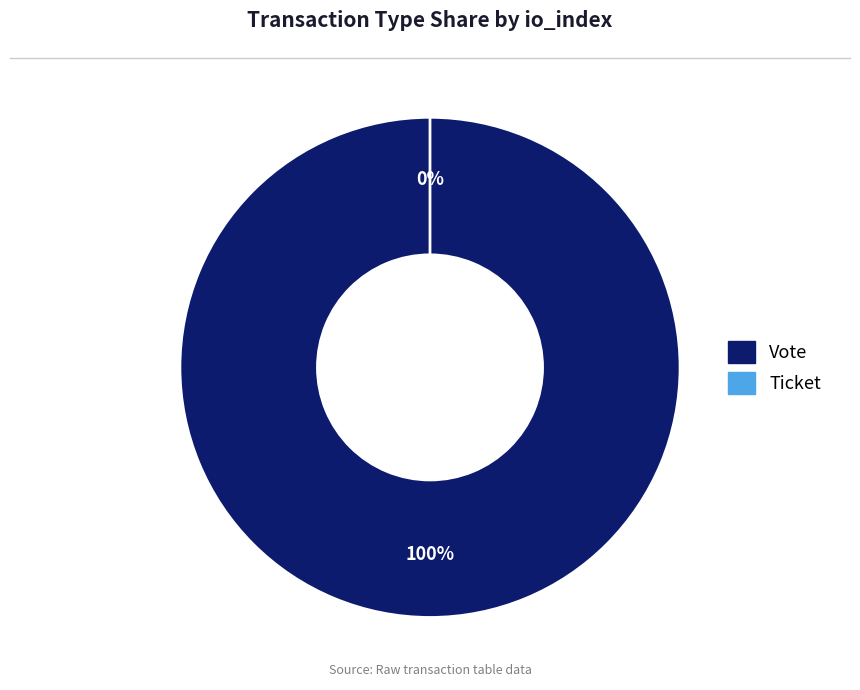

What percentage is the Vote slice, to the nearest percent?

100%